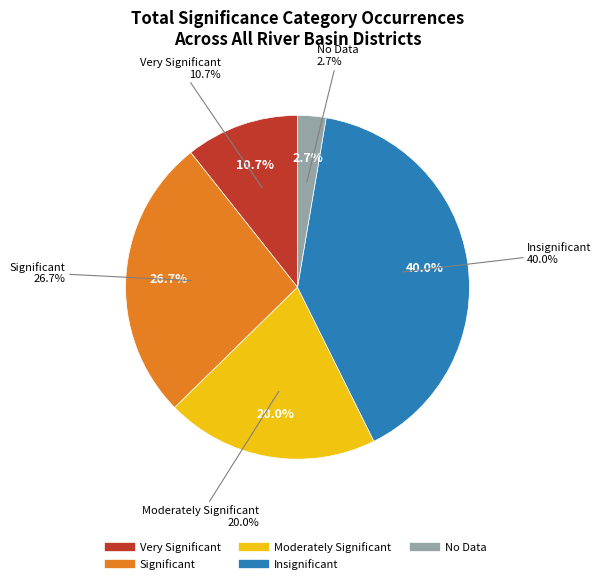

Does Very Significant account for over 50% of the chart?

No